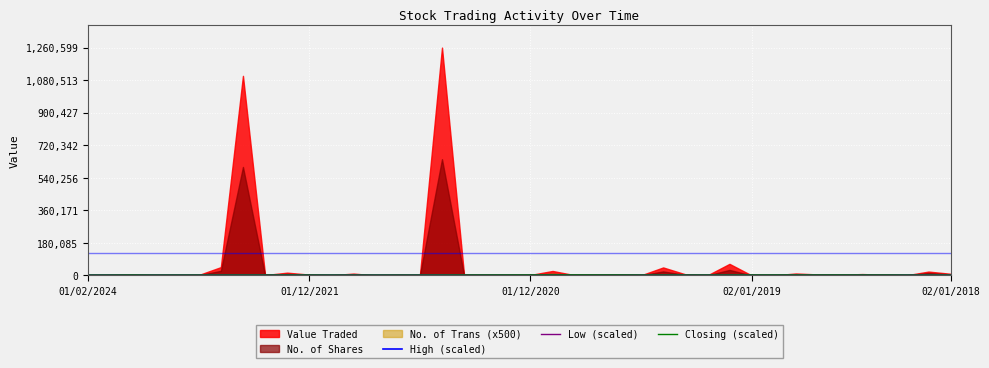

True or false: Low (scaled) and High (scaled) intersect in this chart.

False